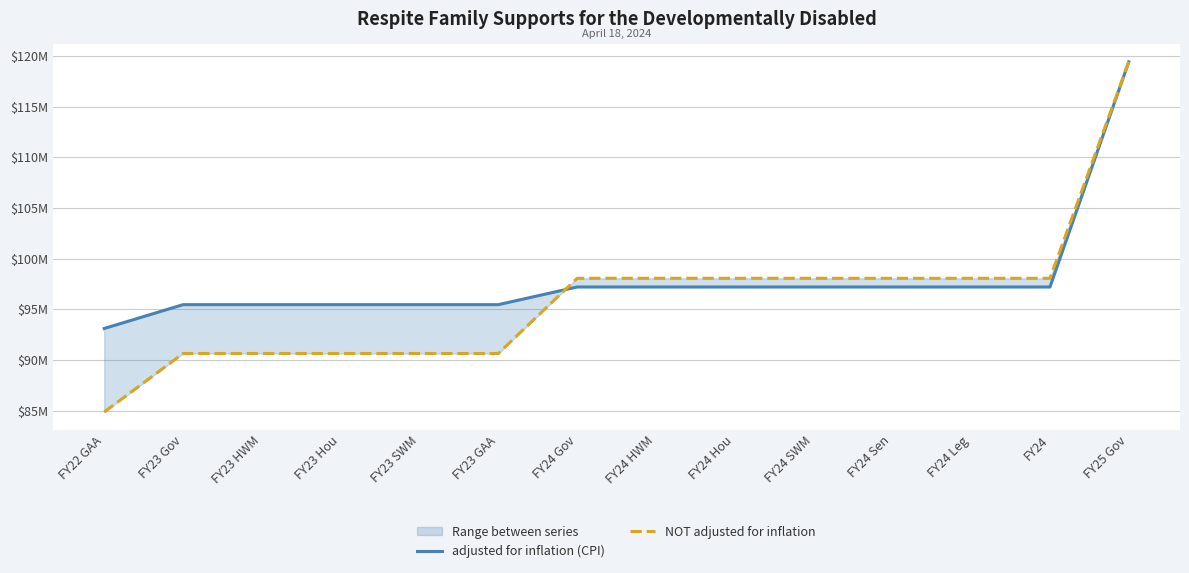

How many NOT adjusted for inflation values are between 90628537 and 98053790?

12